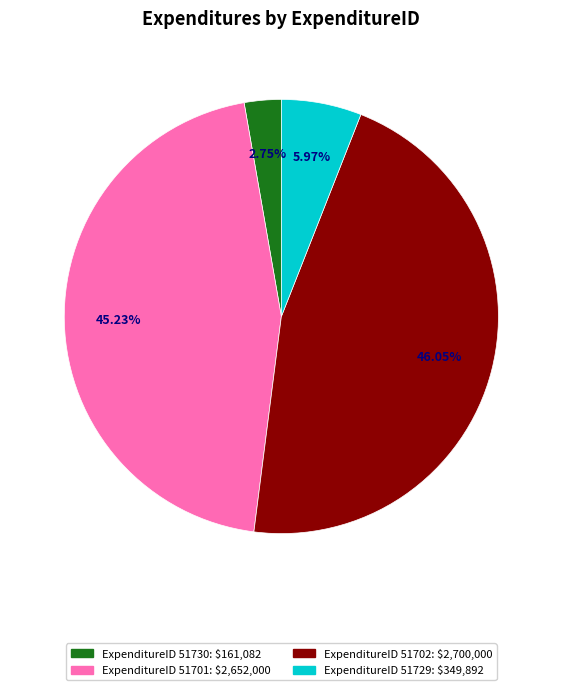

How many segments does this pie chart have?

4